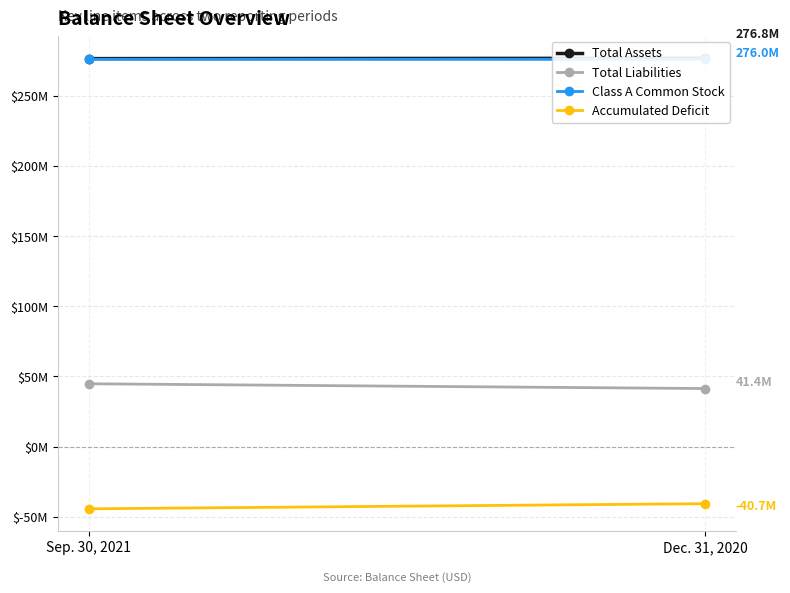

At which category does the chart reach its peak across all series?

Dec. 31, 2020